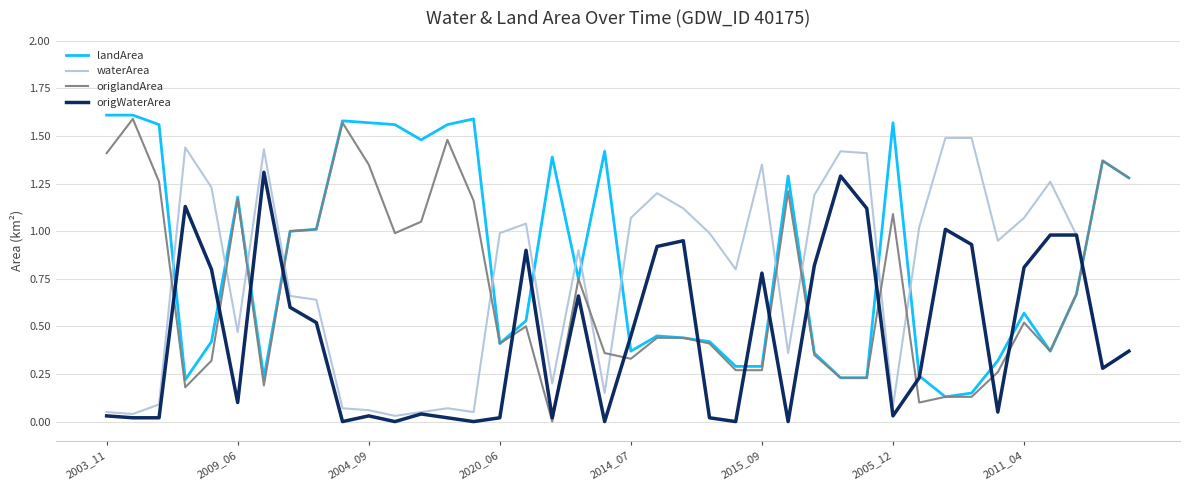

After their last crossing, which series has the higher values: waterArea or landArea?

landArea